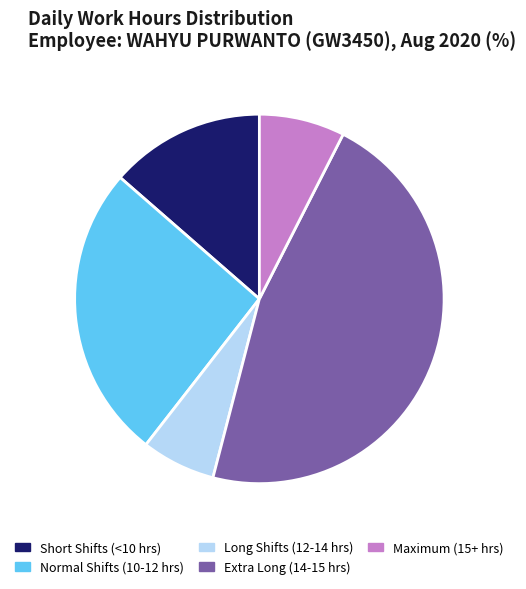

Between Maximum (15+ hrs) and Normal Shifts (10-12 hrs), which is larger?

Normal Shifts (10-12 hrs)